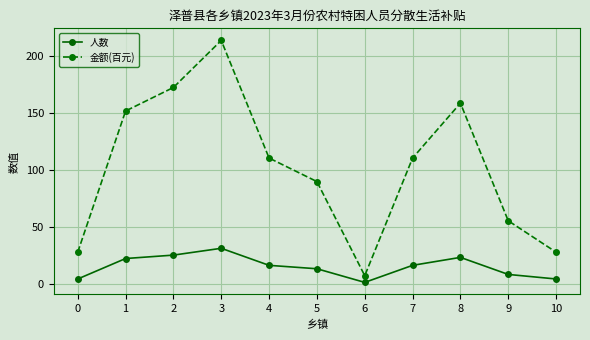

At how many categories does at least one series exceed 26?

10